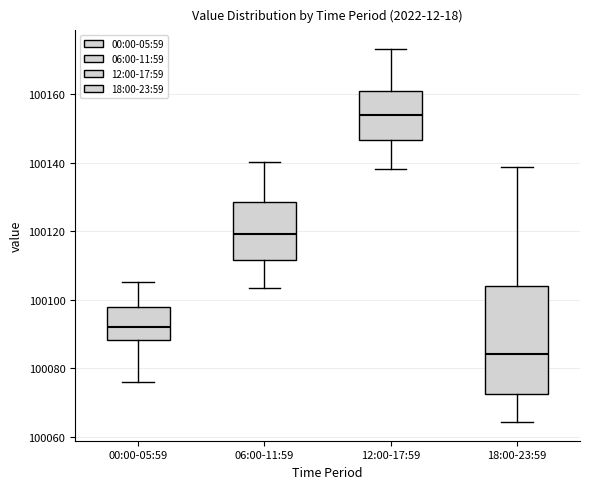

Where does the lower whisker of the box for 12:00-17:59 end on the y-axis? The values are not printed on the chart, so give them approximately, as read against the axis.

100138